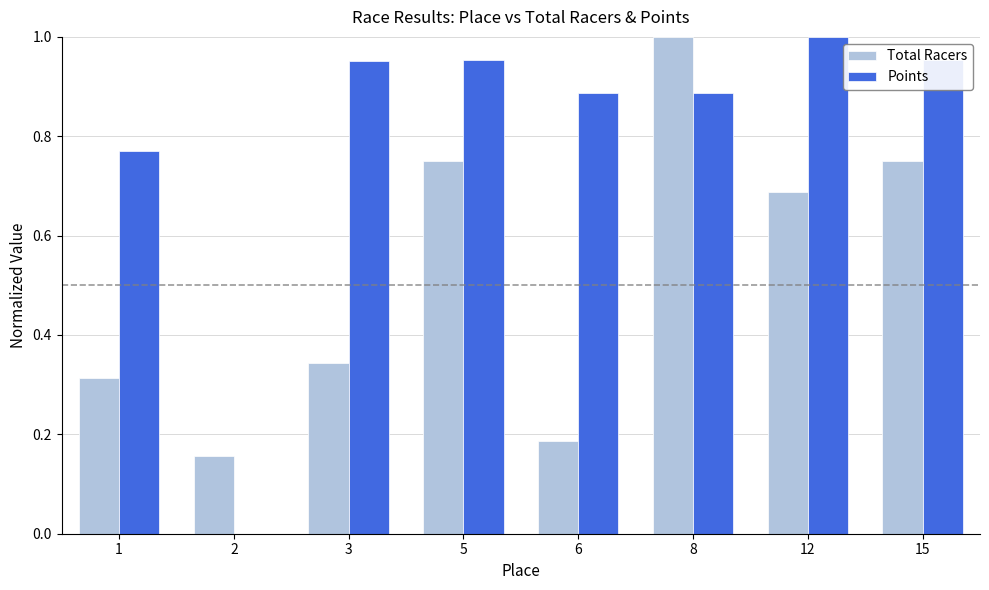

The value of Points at 12 is 1.5. True or false?

False